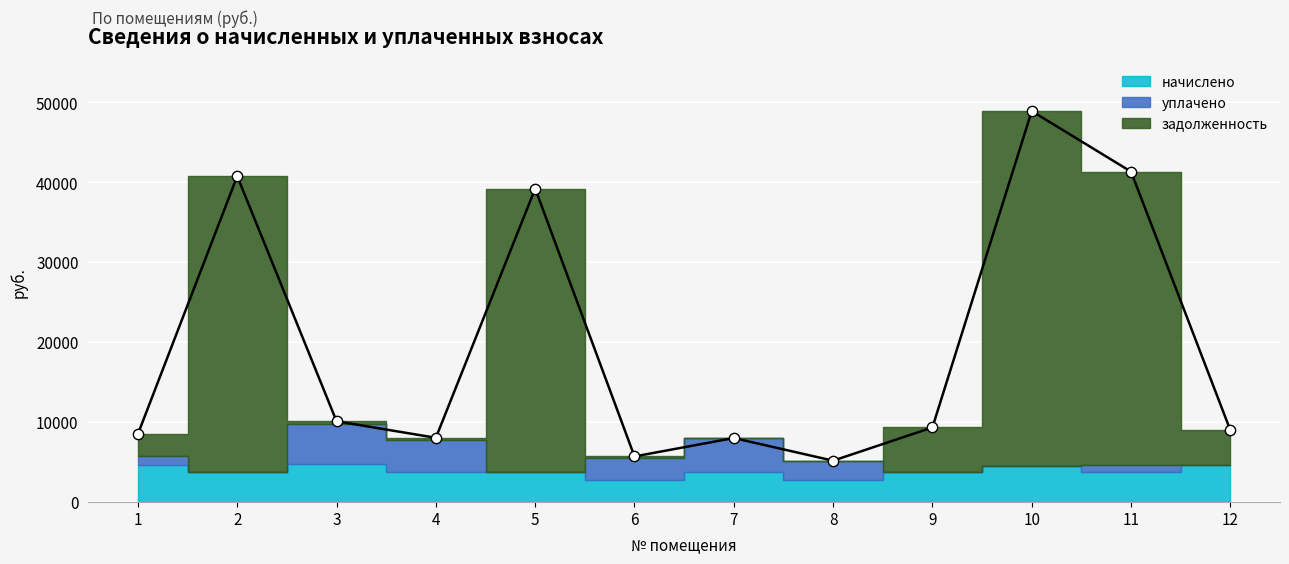

Which series contains the lowest Y value?

уплачено